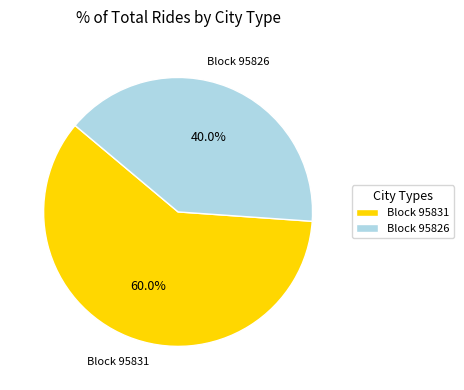

To the nearest percent, what is the difference between the largest and smallest slice percentages?

20%